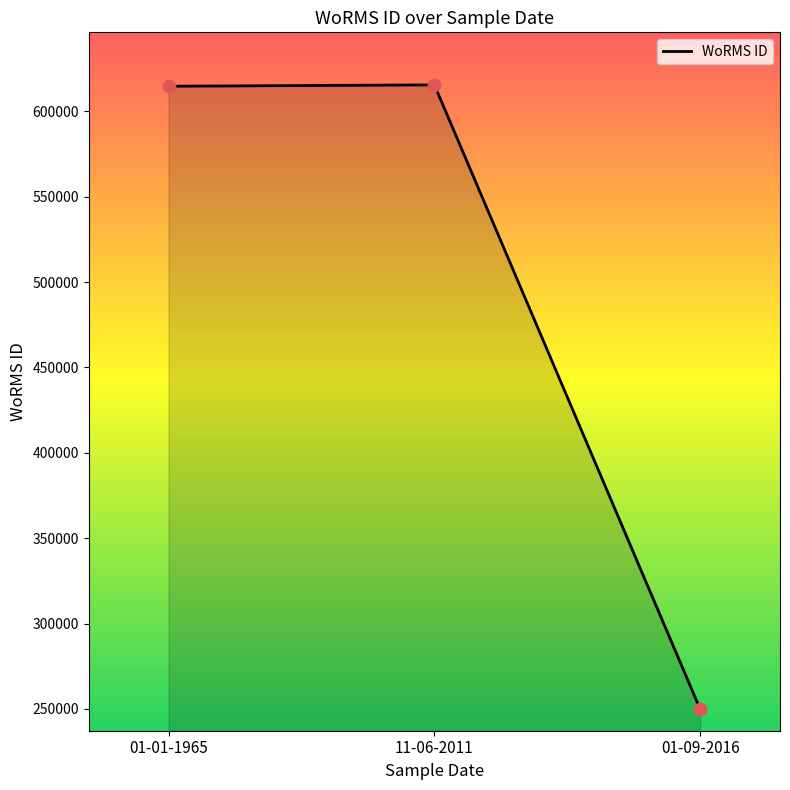

What is the change in value from 11-06-2011 to 01-09-2016?

-365759